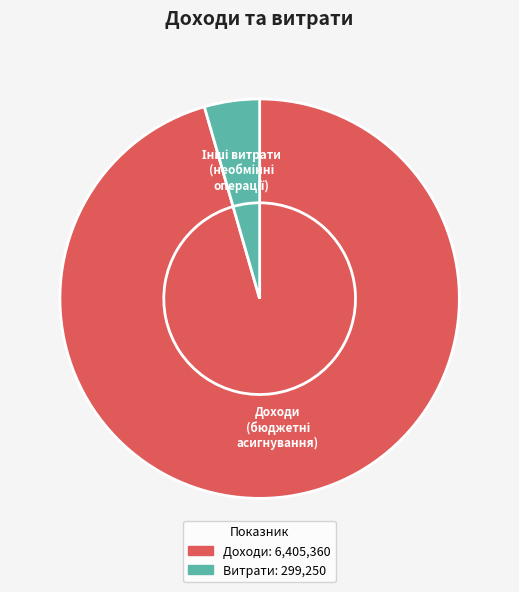

What is the smallest slice in the pie chart?

інші витрати за необмінними операціями